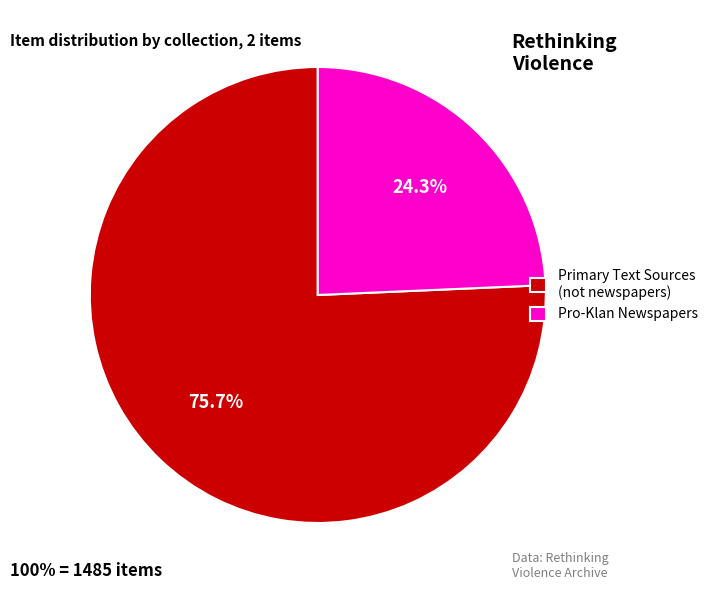

How many segments does this pie chart have?

2